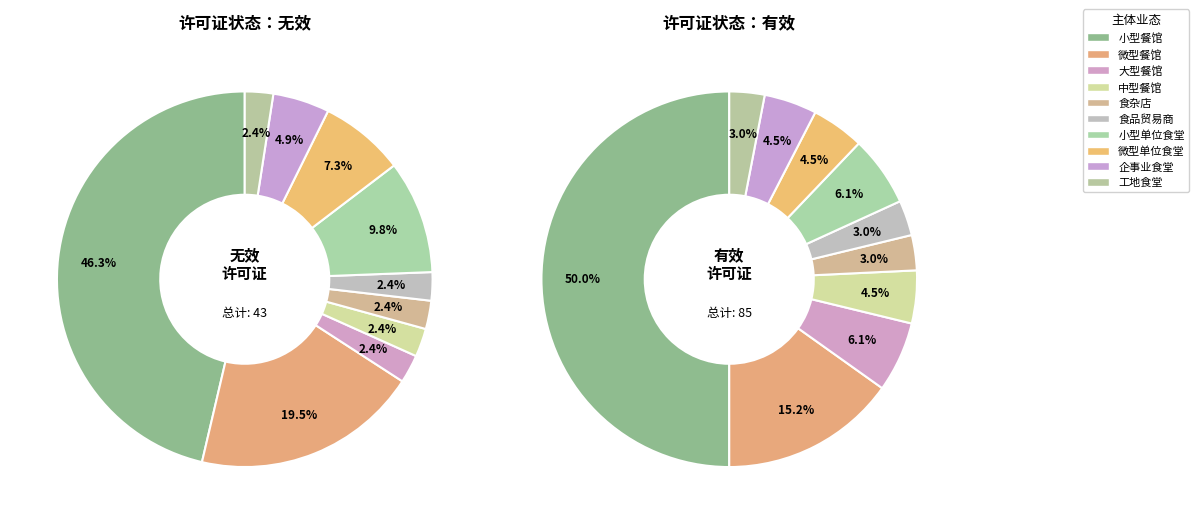

Does 有效 account for over 50% of the chart?

Yes